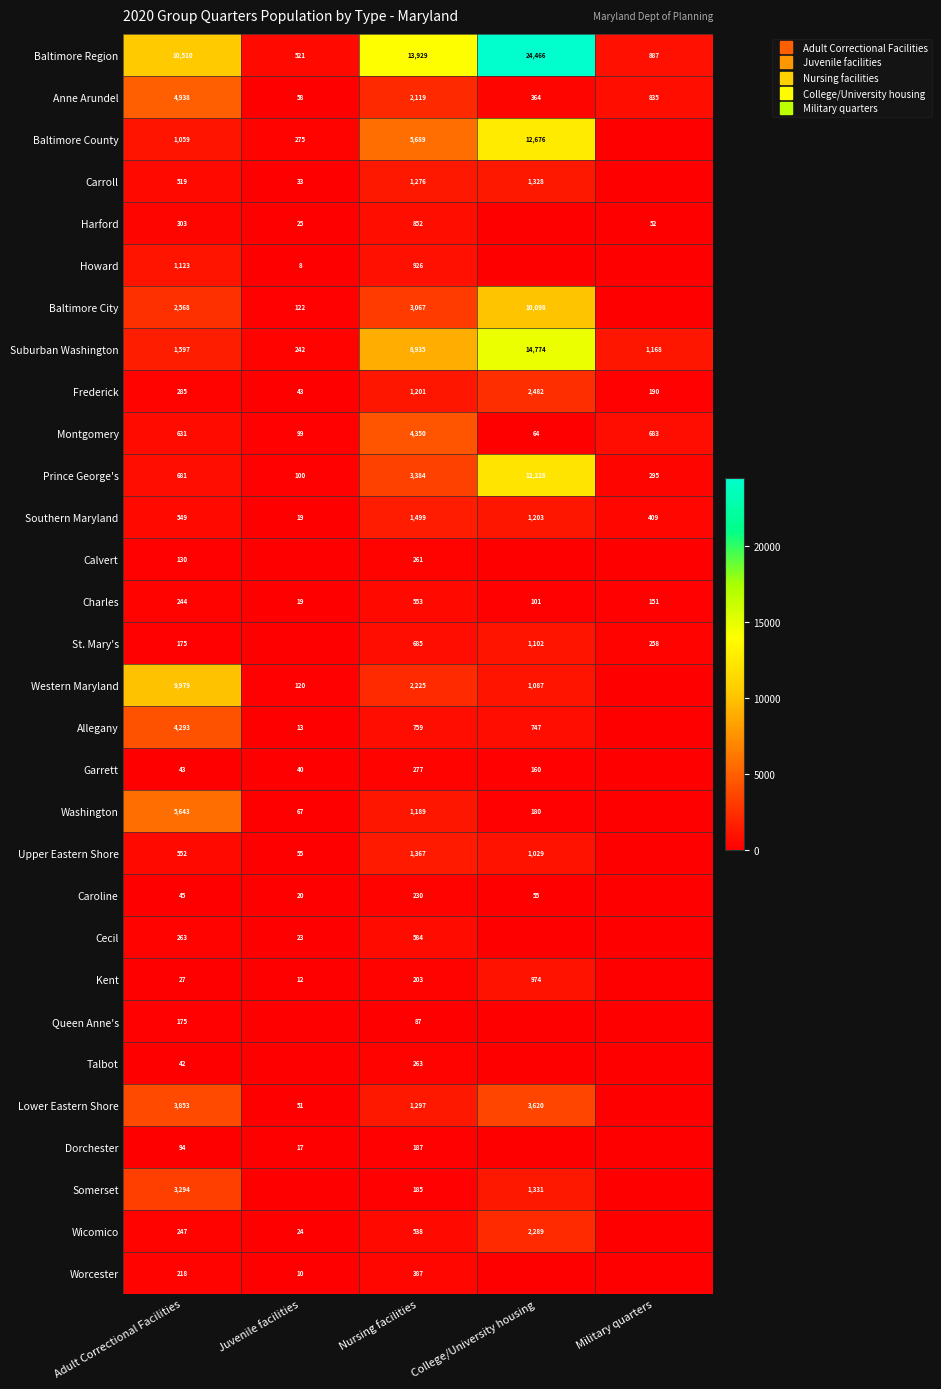

At which category does the chart reach its peak across all series?

College/University housing